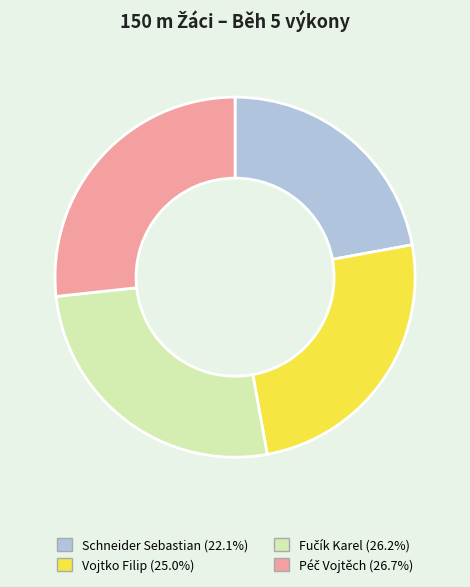

Does any single category account for the majority?

No